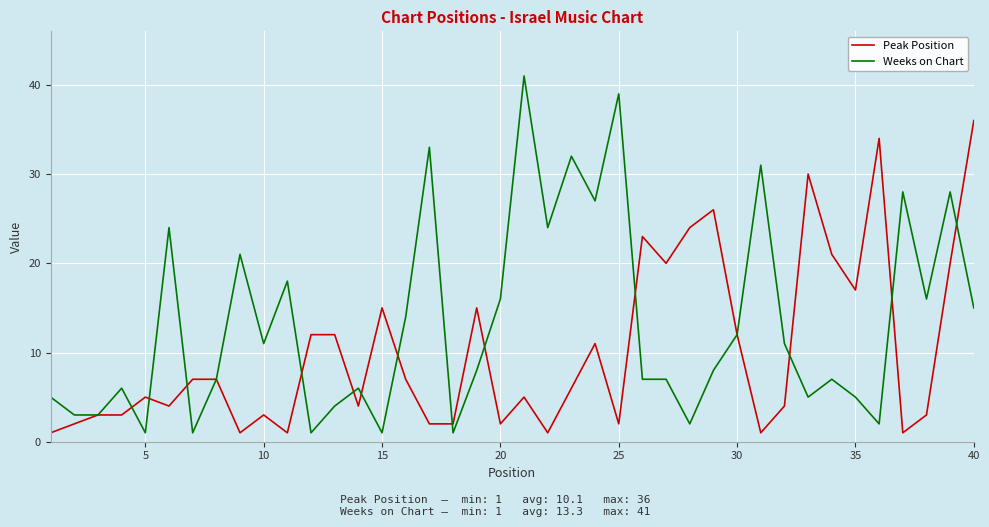

How many values in the Peak Position series are below 6?

20